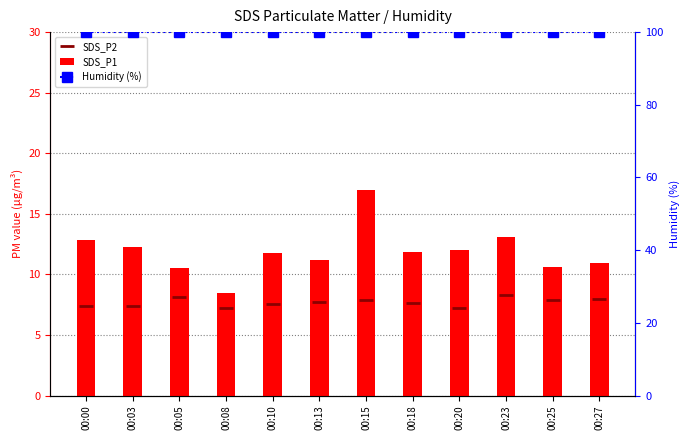

How many categories are shown in the chart?

12